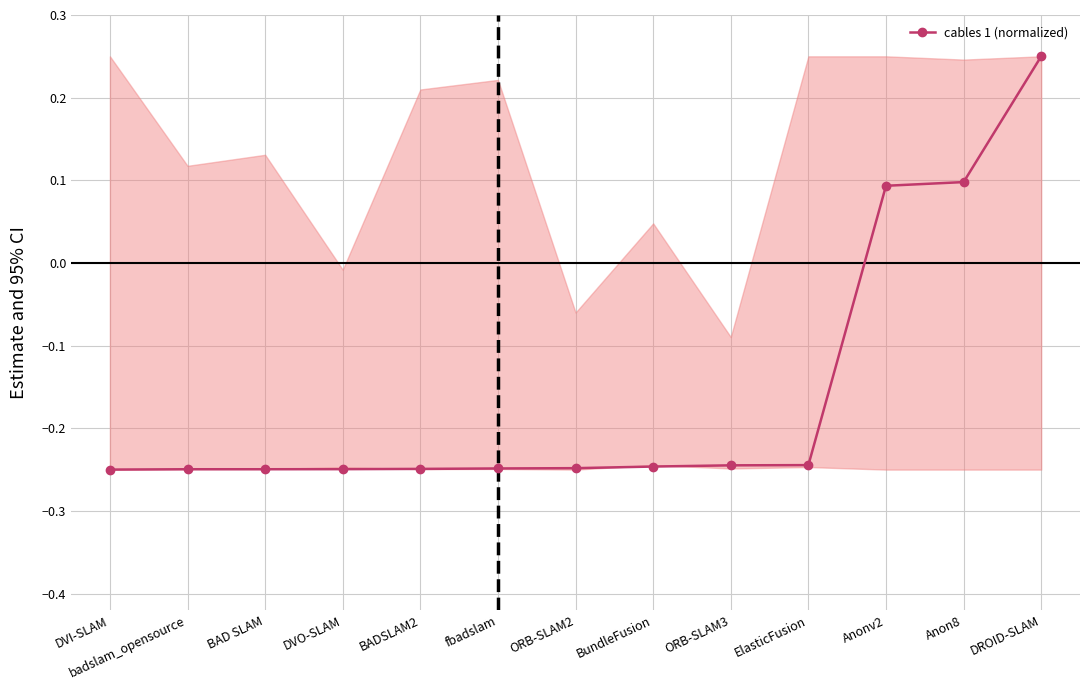

At which label does the data first exceed 0?

Anonv2